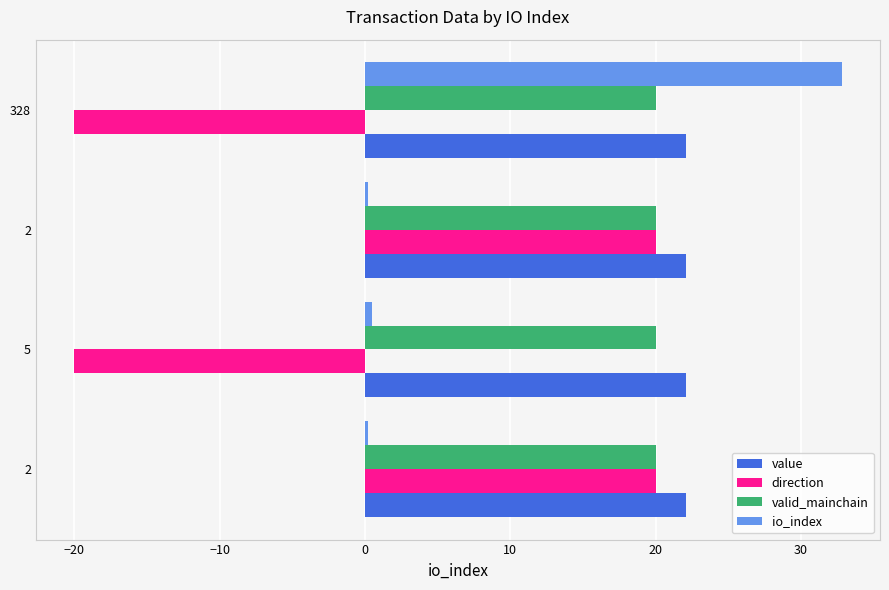

What are all the series names shown in the legend?

value, direction, valid_mainchain, io_index